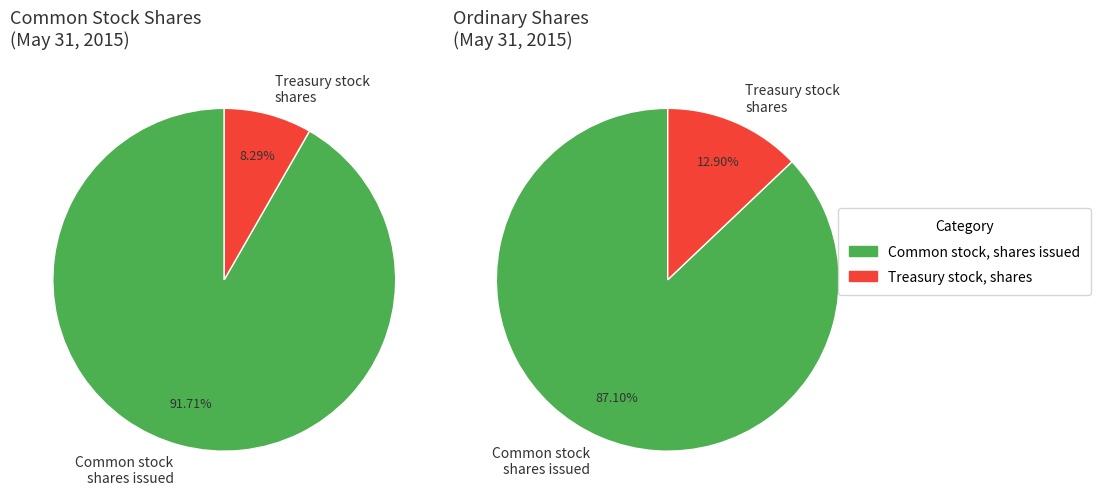

How many slices are in this pie chart?

4